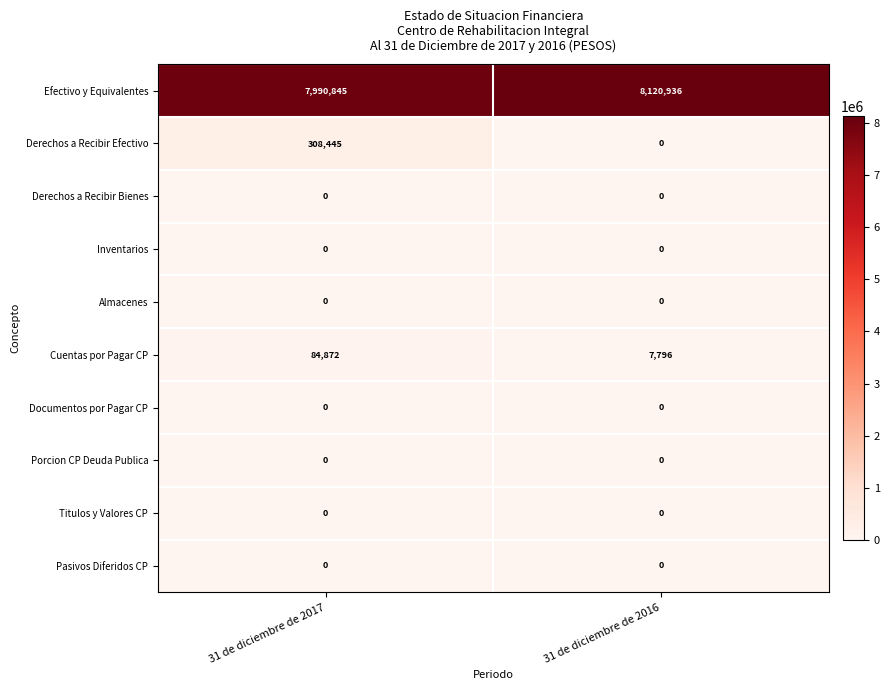

Is it true that Cuentas por Pagar CP equals 4800 at 31 de diciembre de 2016?

False